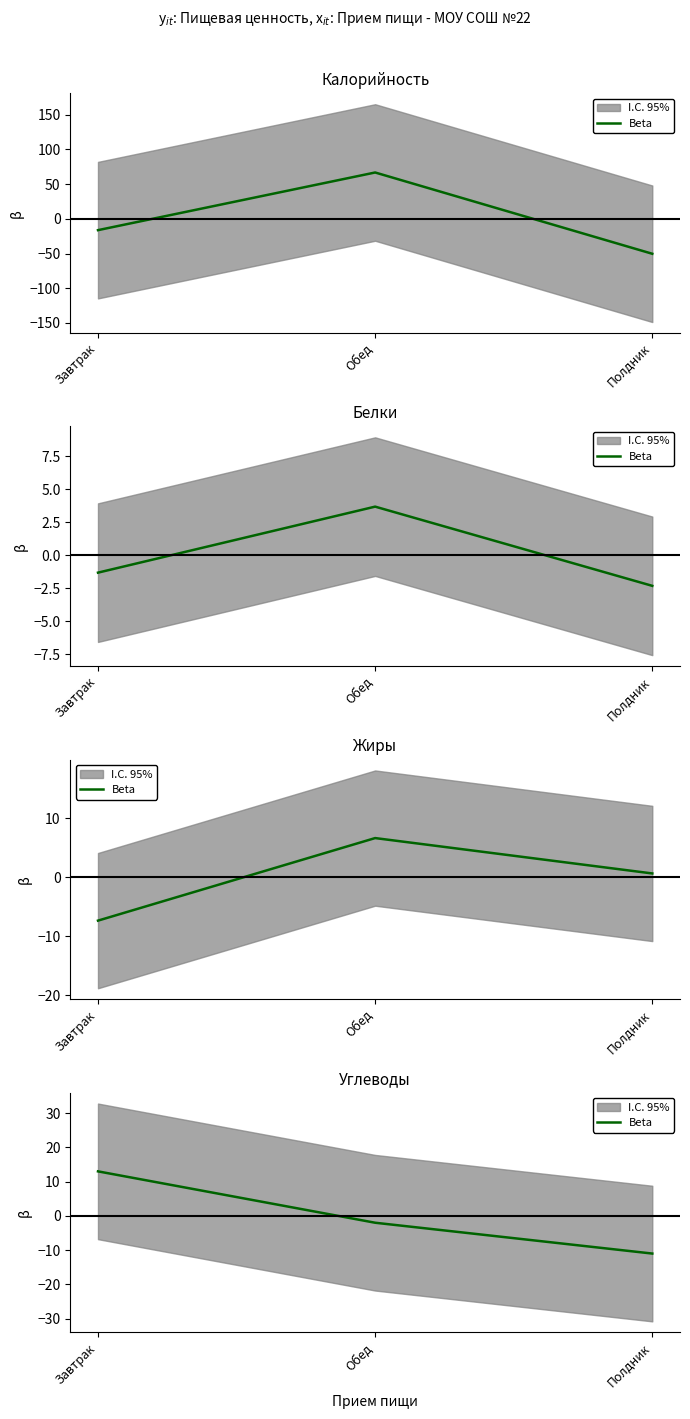

Does the chart have visible grid lines?

No